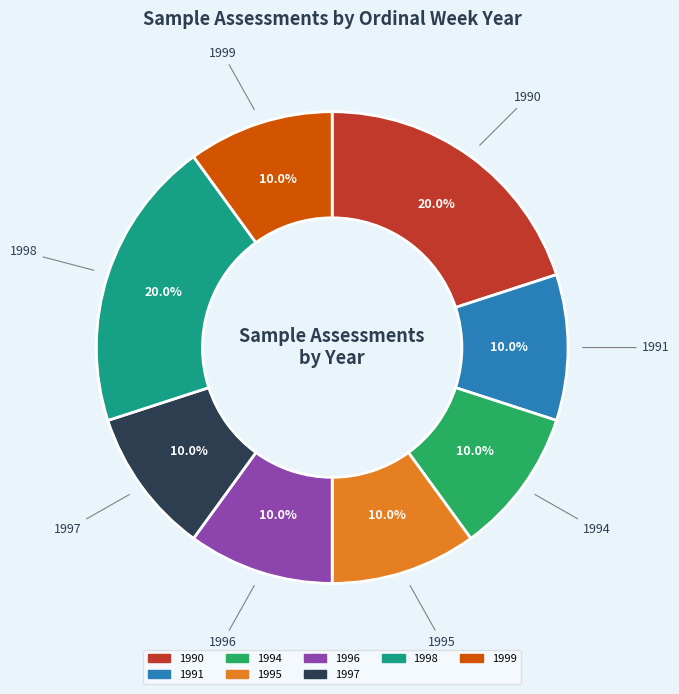

Is there any slice that represents more than half of the pie?

No